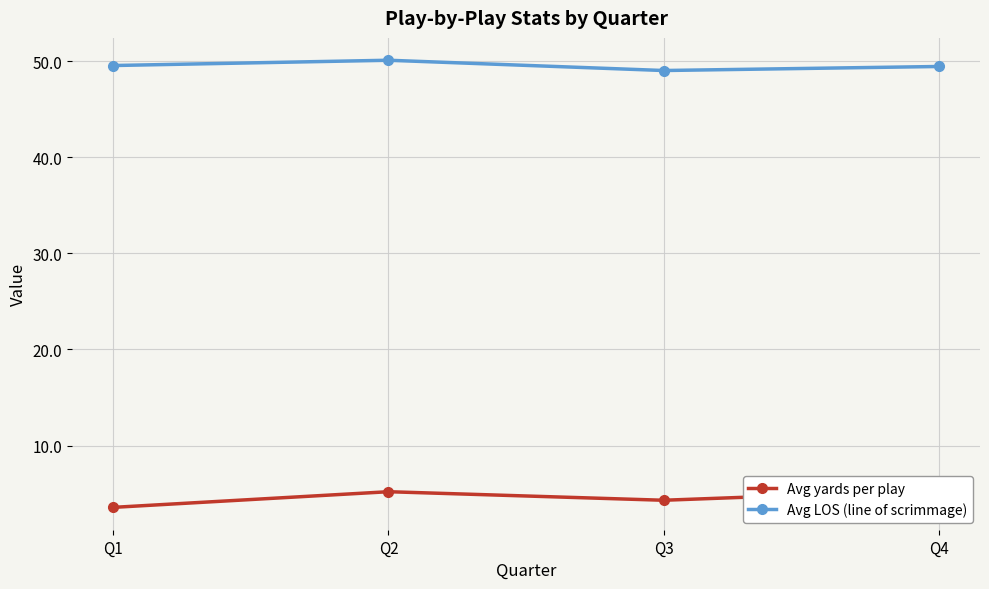

Reading right to left, transcribe all the data shown in this chart.

Avg yards per play: 5.4	4.3	5.2	3.6
Avg LOS (line of scrimmage): 49.5	49.0	50.1	49.6